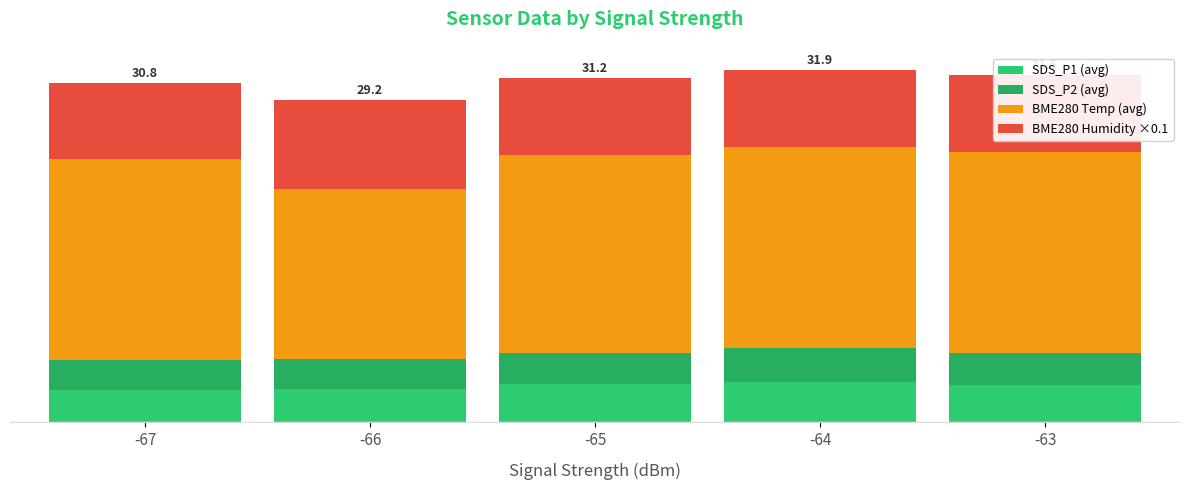

Are the bars grouped side by side (vs. stacked)?

No